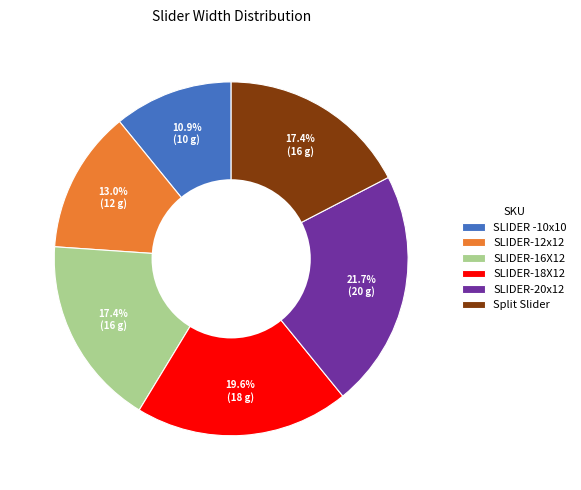

Does SLIDER-16X12 account for over 50% of the chart?

No